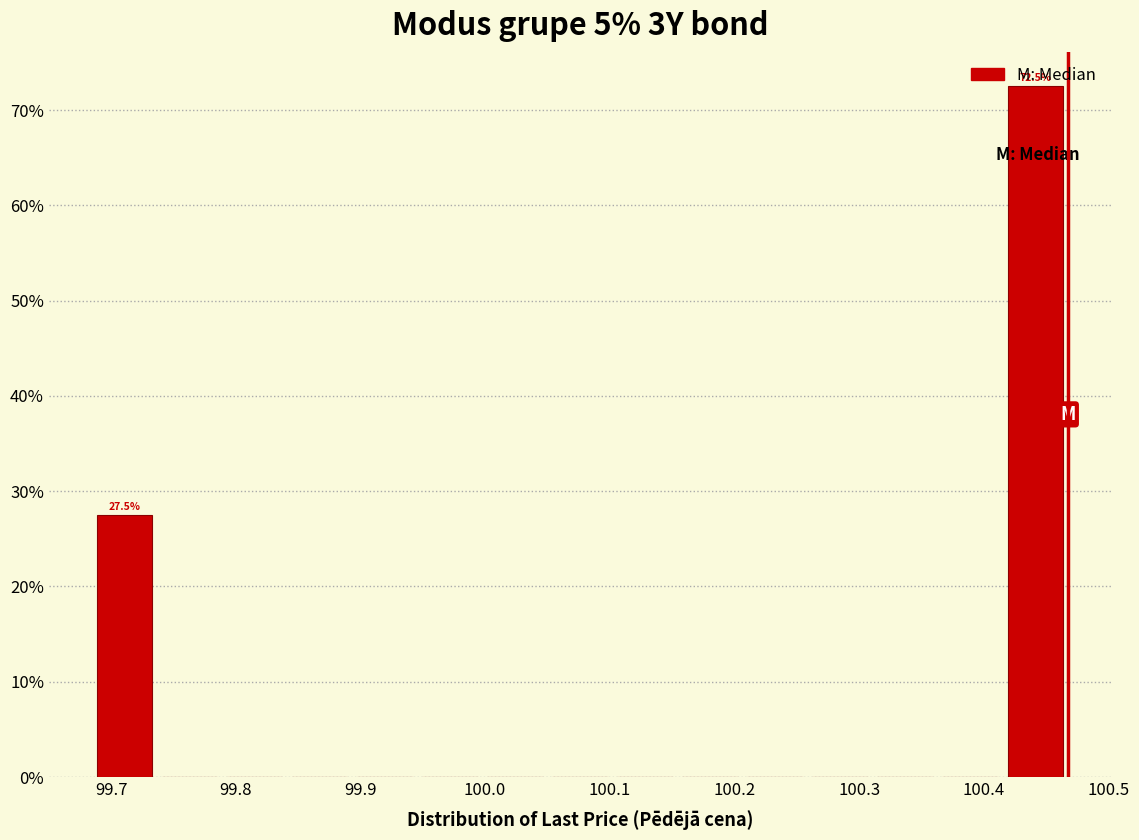

Over which range of the x-axis is the bar tallest?

100.42 to 100.47